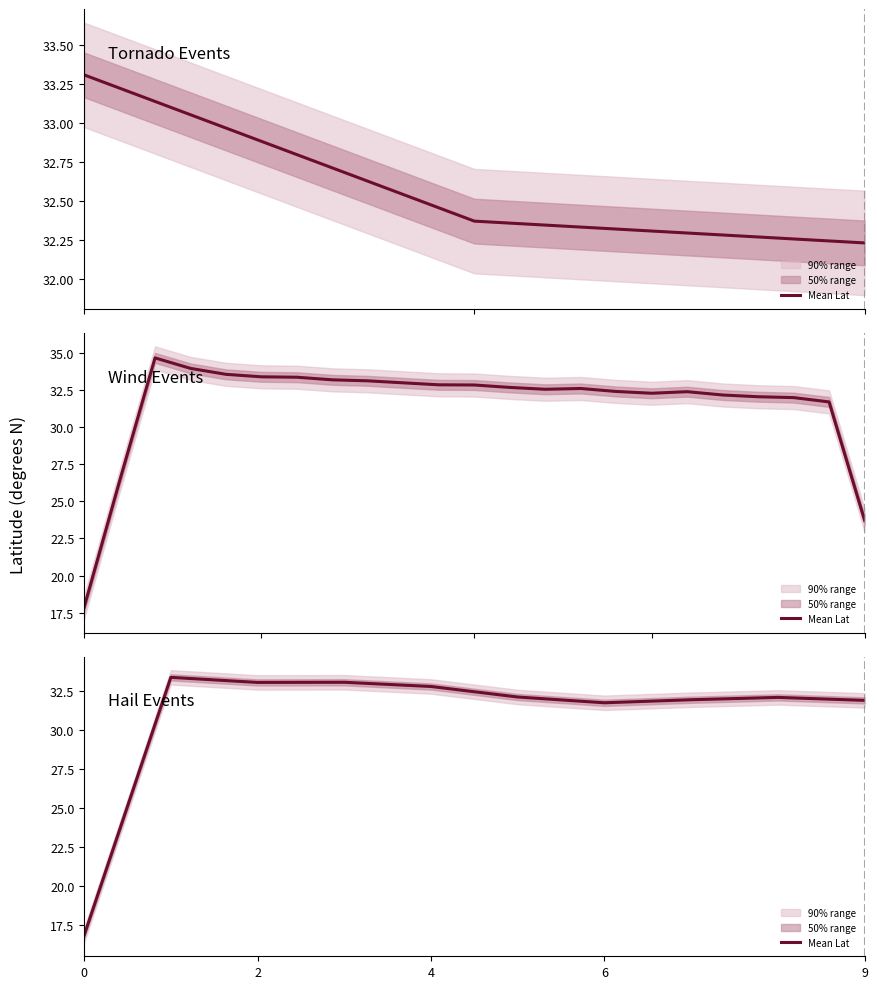

How many points are lower than both their immediate neighbors (excluding endpoints)?

2